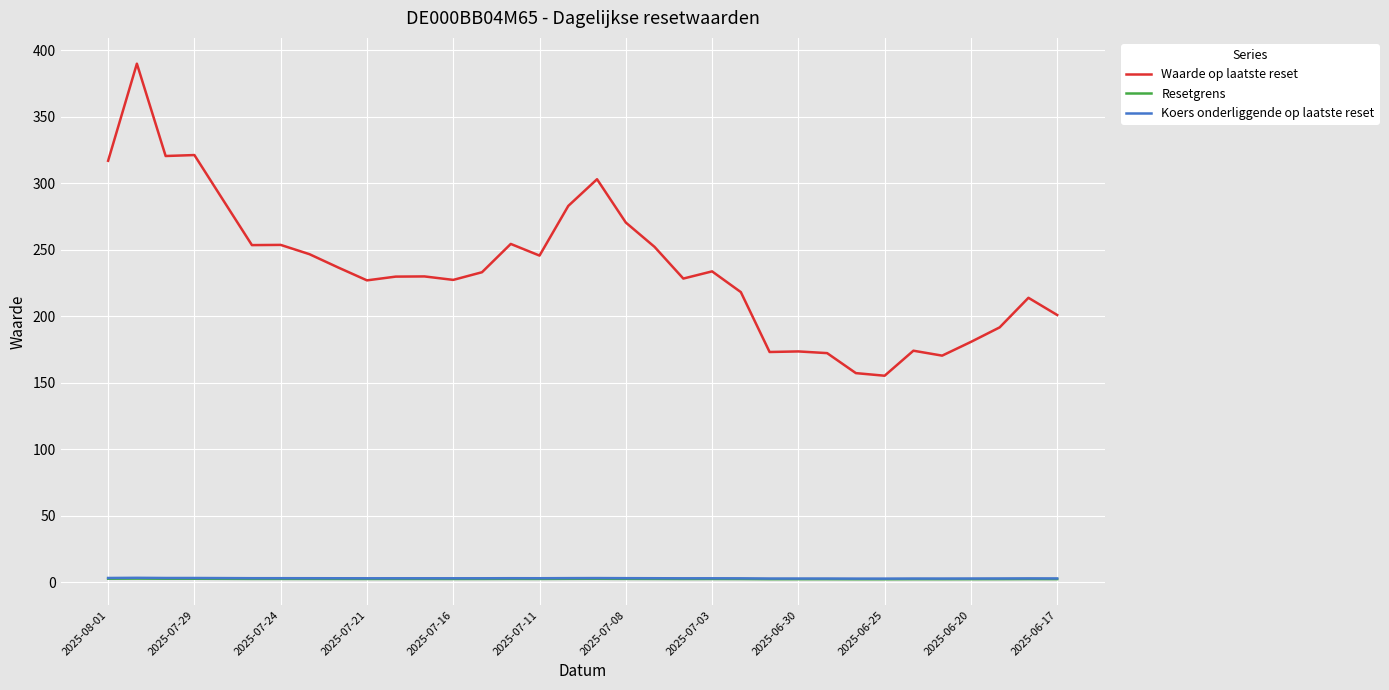

What is the sum of all Resetgrens values?

80.4